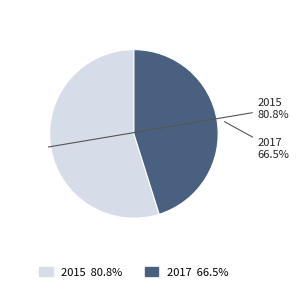

To the nearest percent, what percentage of the pie is 2017?

45%